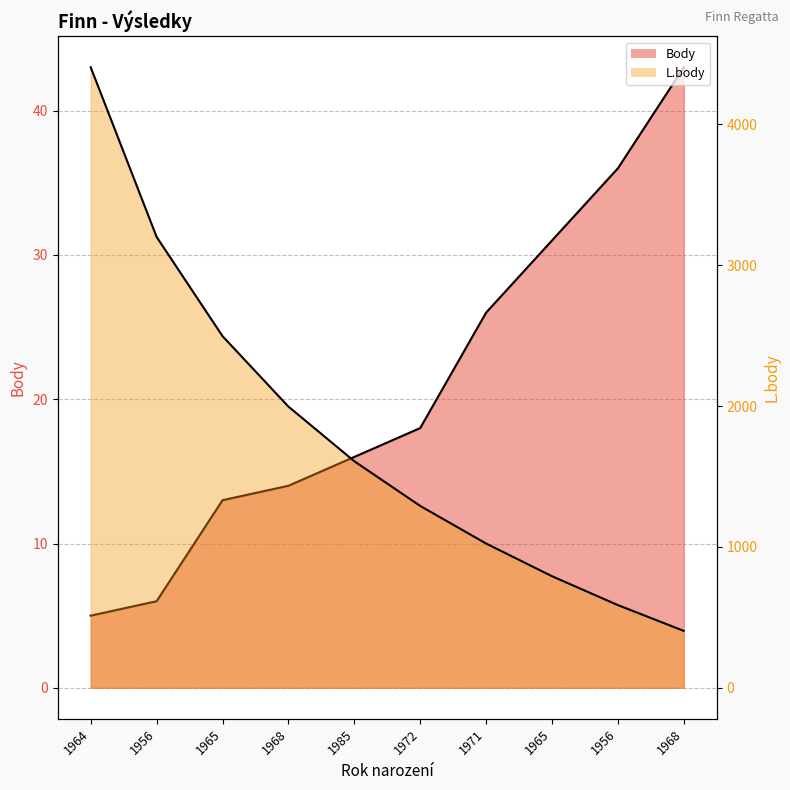

Where does the Body series first go above 18?

1971